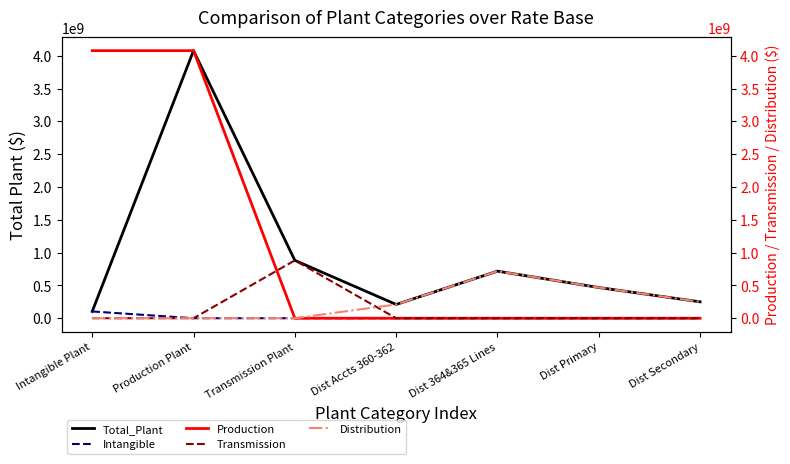

At how many categories does at least one series exceed 2524557492?

2